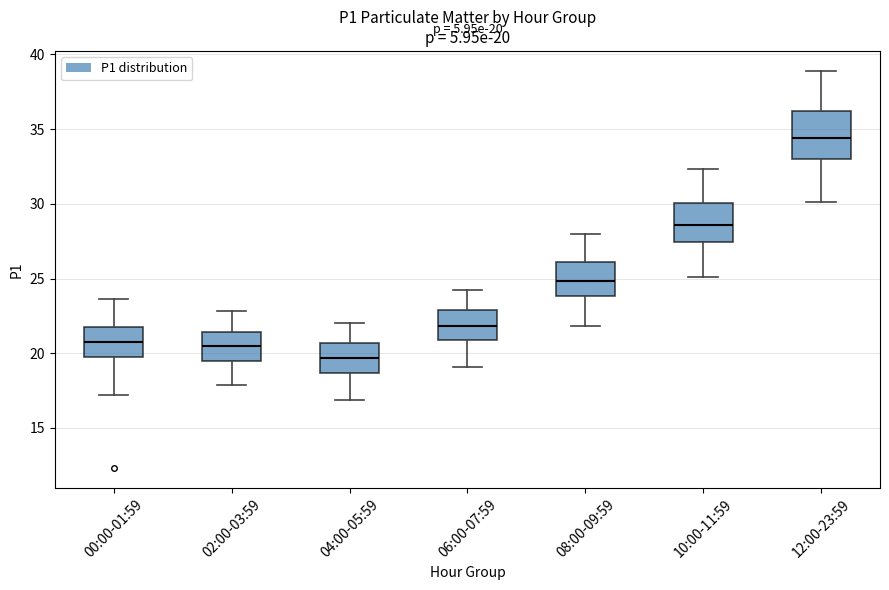

Comparing the boxes themselves (not the whiskers), which one is the tallest?

12:00-23:59